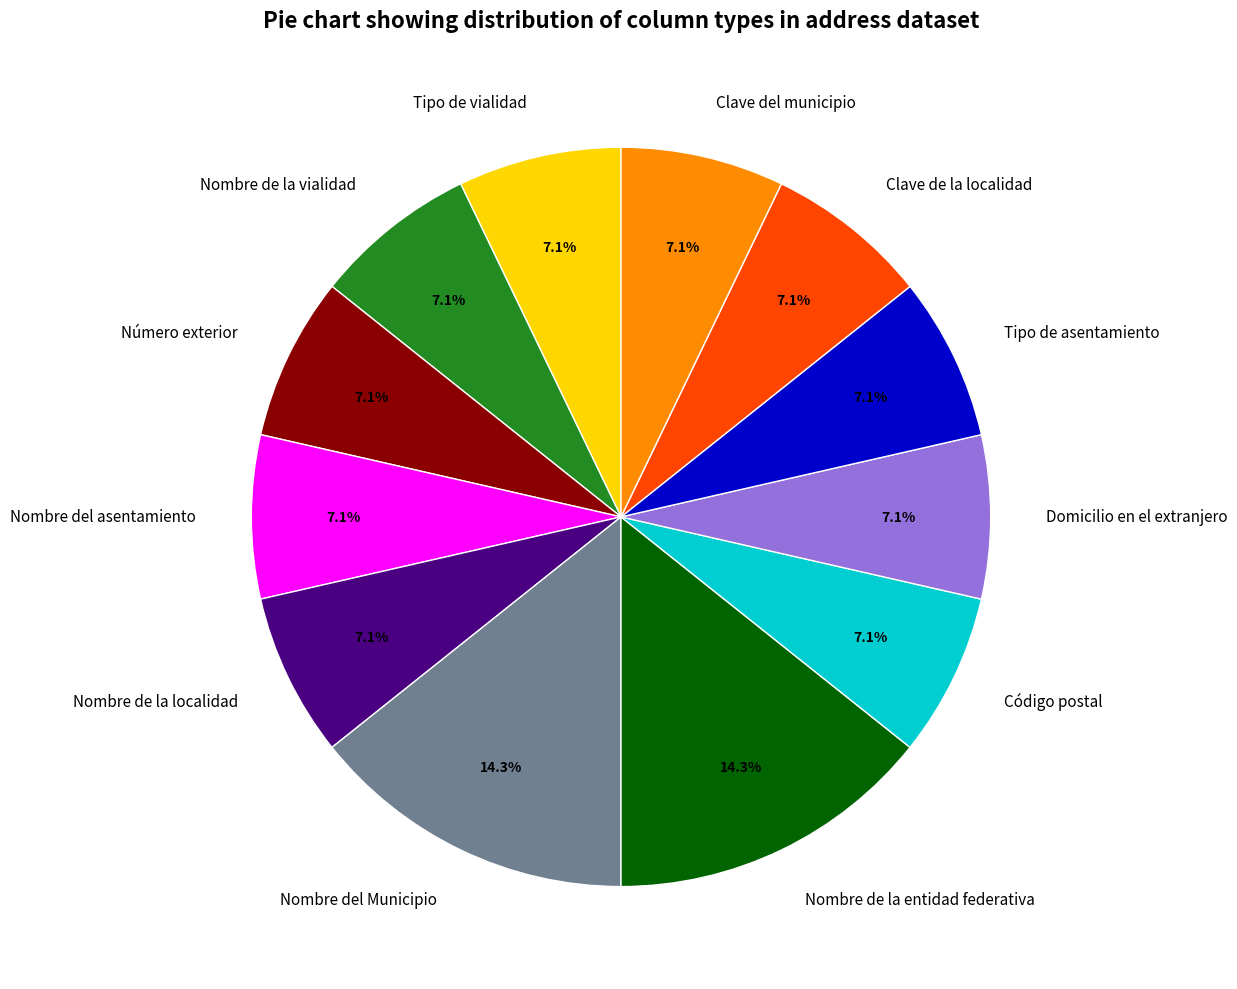

Is Nombre del asentamiento the majority of the pie?

No